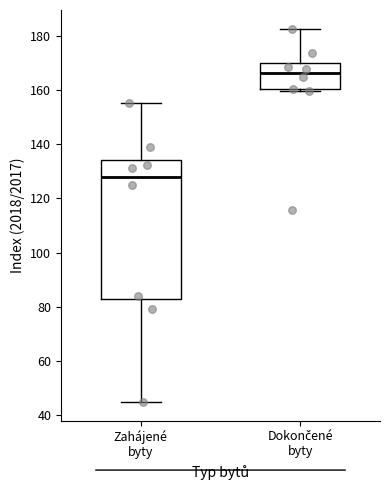

Comparing the boxes themselves (not the whiskers), which one is the tallest?

Zahájené byty